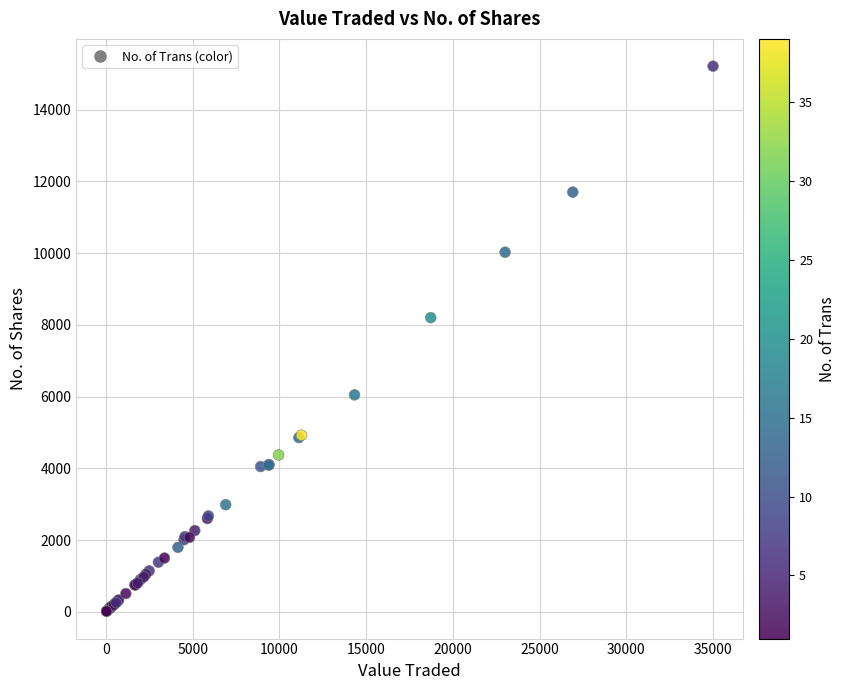

What Y value in the scatter plot is closest to 7612?

8200